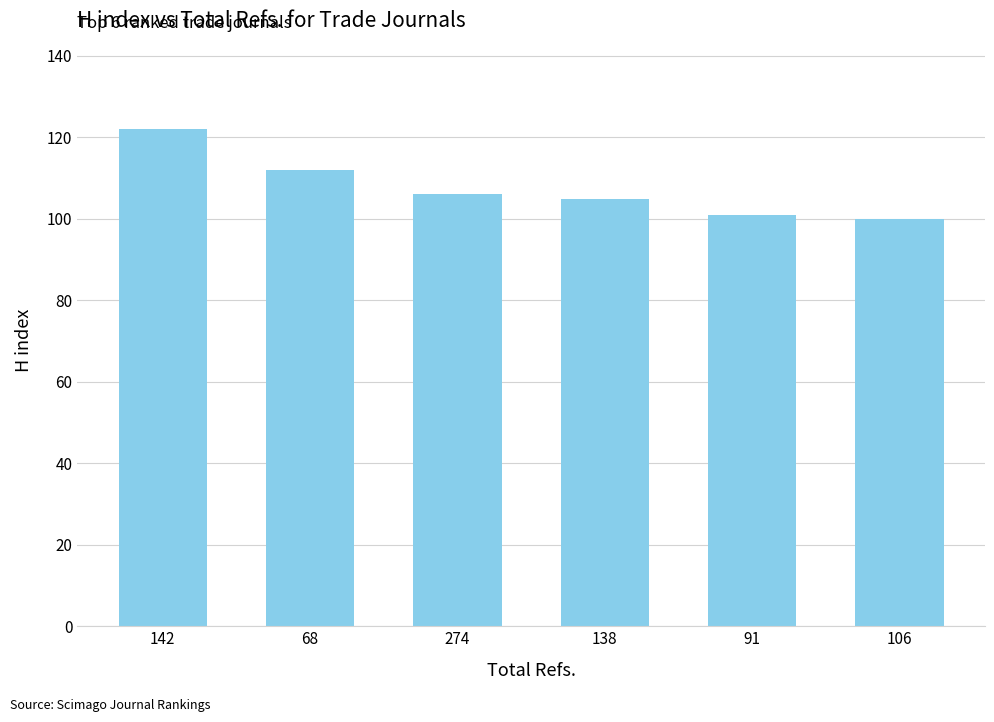

What value does the data have at 138?

105